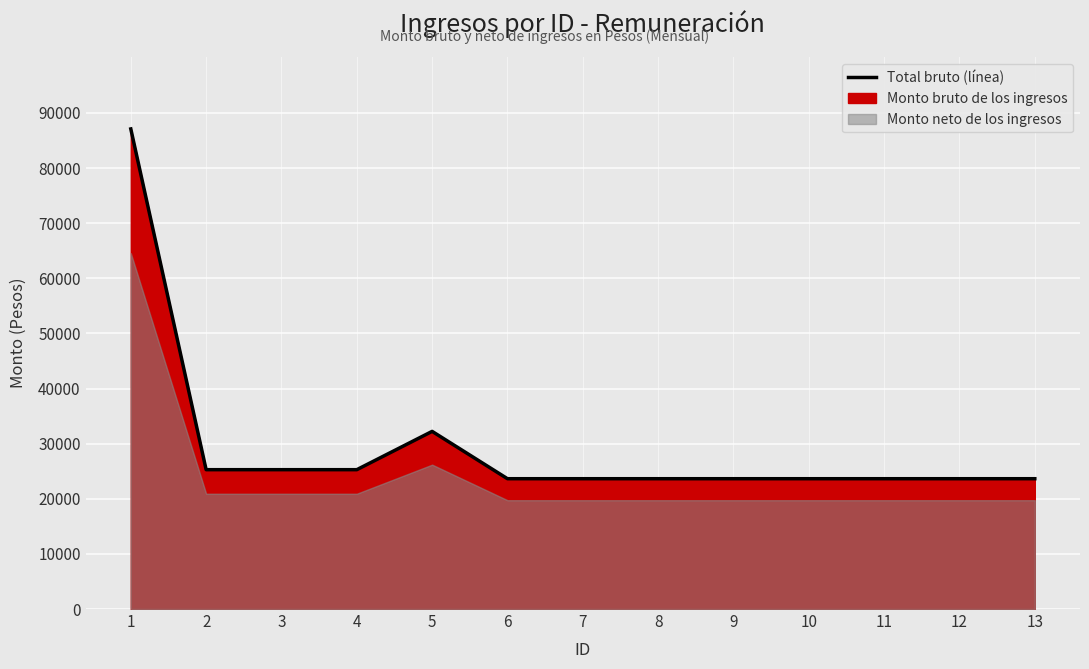

Reading left to right, what are all the values shown in this chart?

1=87107.5	2=25282.9	3=25282.9	4=25282.9	5=32232.5	6=23644.7	7=23644.7	8=23644.7	9=23644.7	10=23644.7	11=23644.7	12=23644.7	13=23644.7